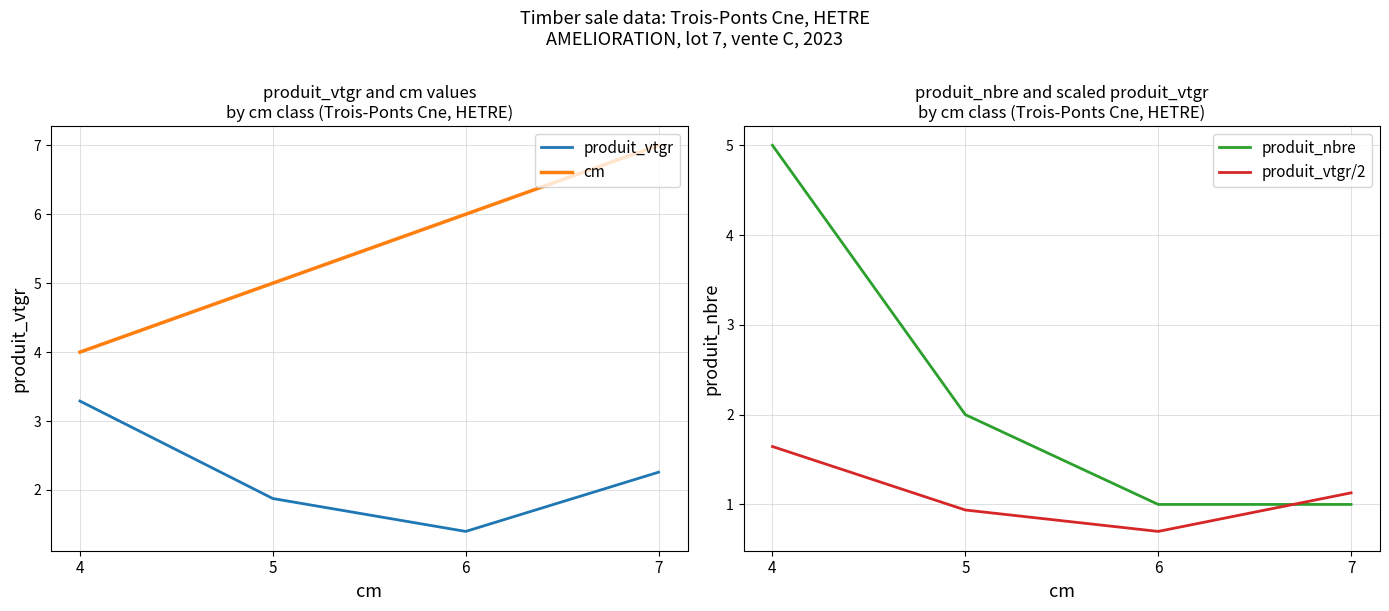

At how many categories does at least one series exceed 2?

4